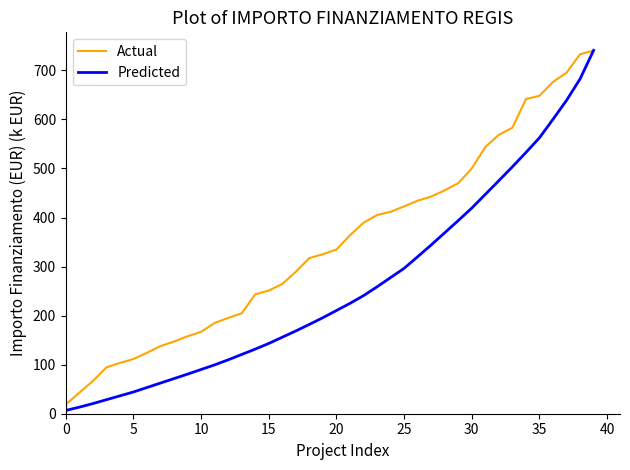

What is the maximum value for Predicted?

740.8